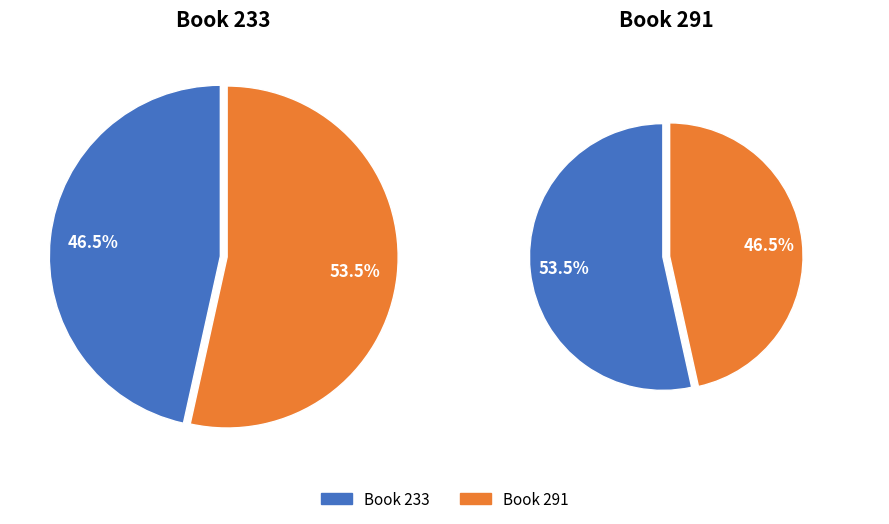

To the nearest percent, what percentage of the pie is 291?

53%